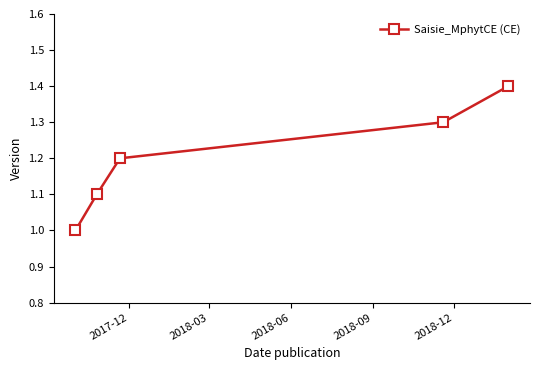

What is the greatest value displayed?

1.4